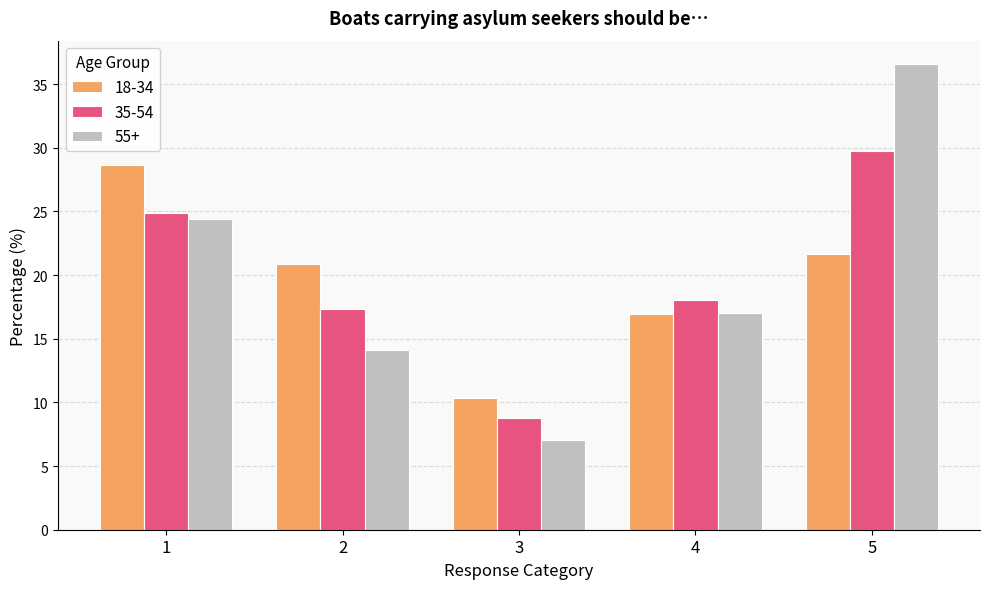

List the labels in order of 55+ value, smallest first.

3, 2, 4, 1, 5